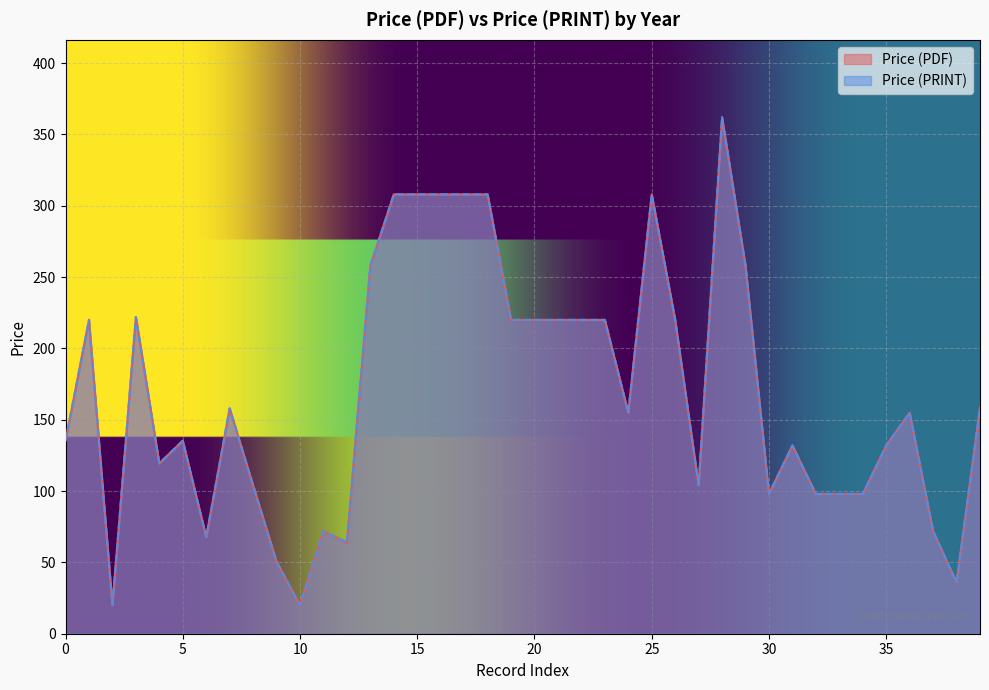

The Price (PRINT) series shows 308.0 at 2025. True or false?

True